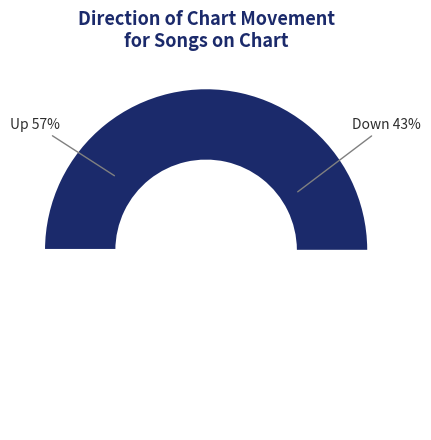

How much of the chart is everything except up?

43.0%